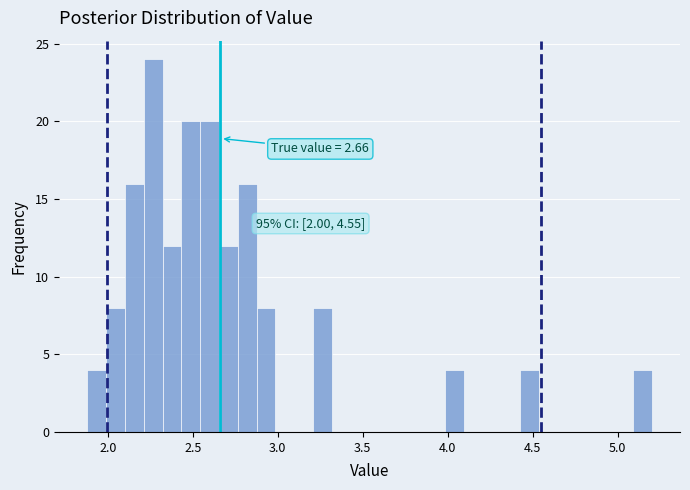

Around what value on the x-axis is the tallest bar? Give the approximate position of its centre, as read against the axis.

2.25